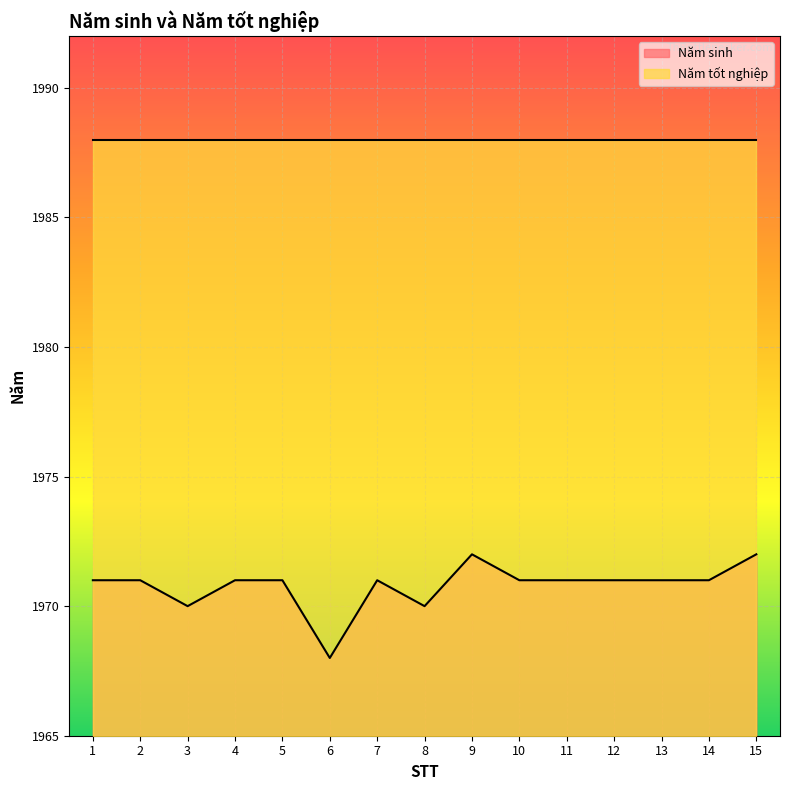

True or false: there are more than 1 points higher than both neighbors.

True